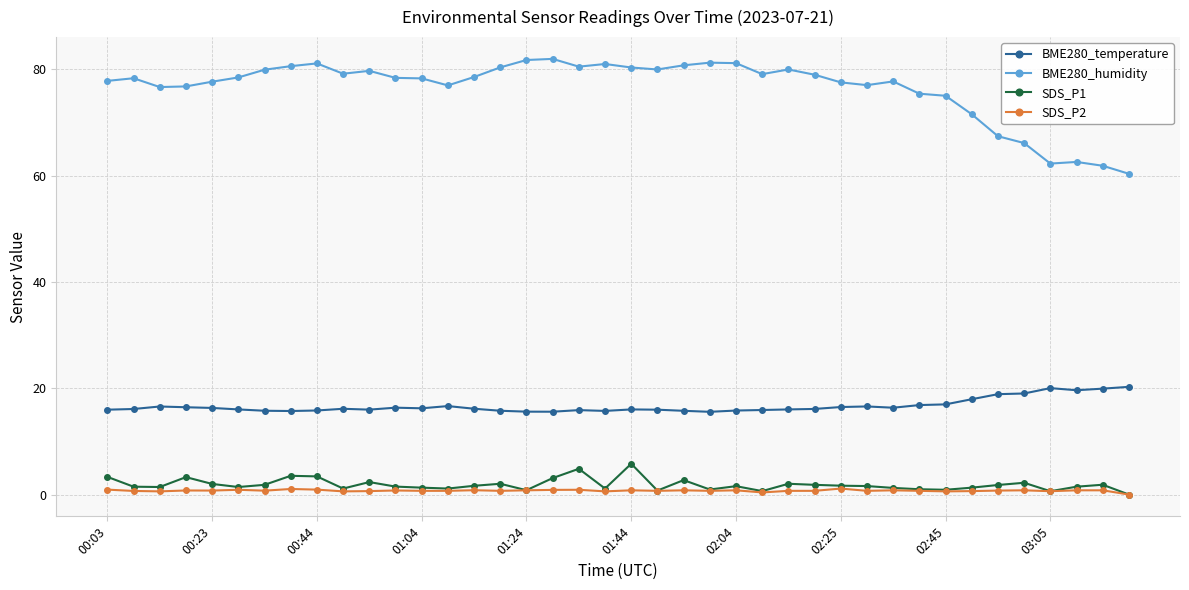

Which series has the widest spread of values?

BME280_humidity